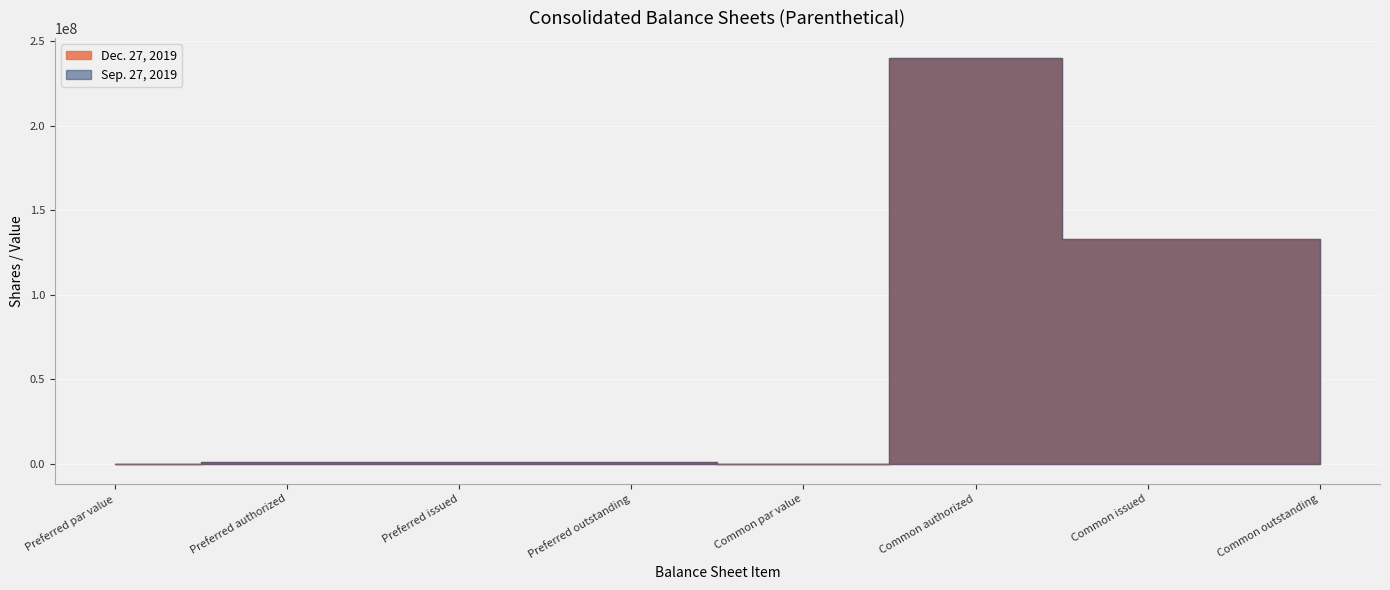

How many data points in Dec. 27, 2019 are less than 1000000?

2